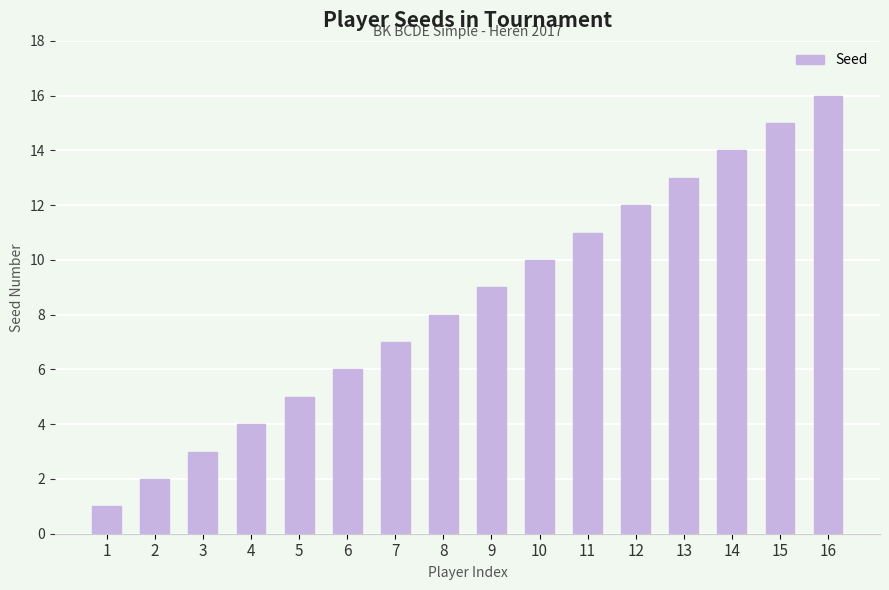

The value at 9 is 12. True or false?

False